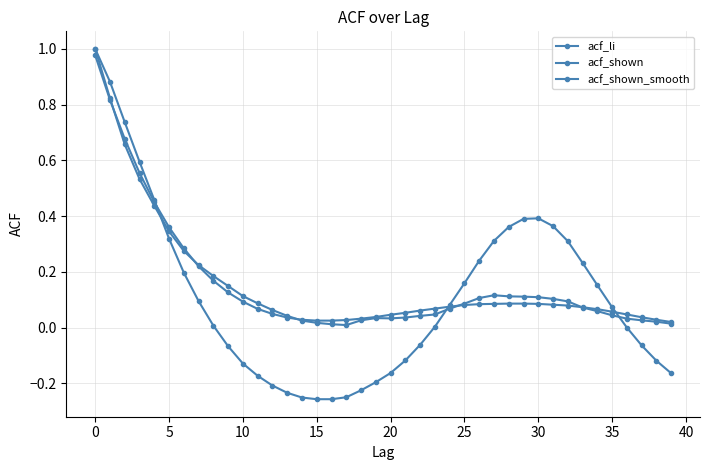

Is this an area chart (filled region under the line)?

No